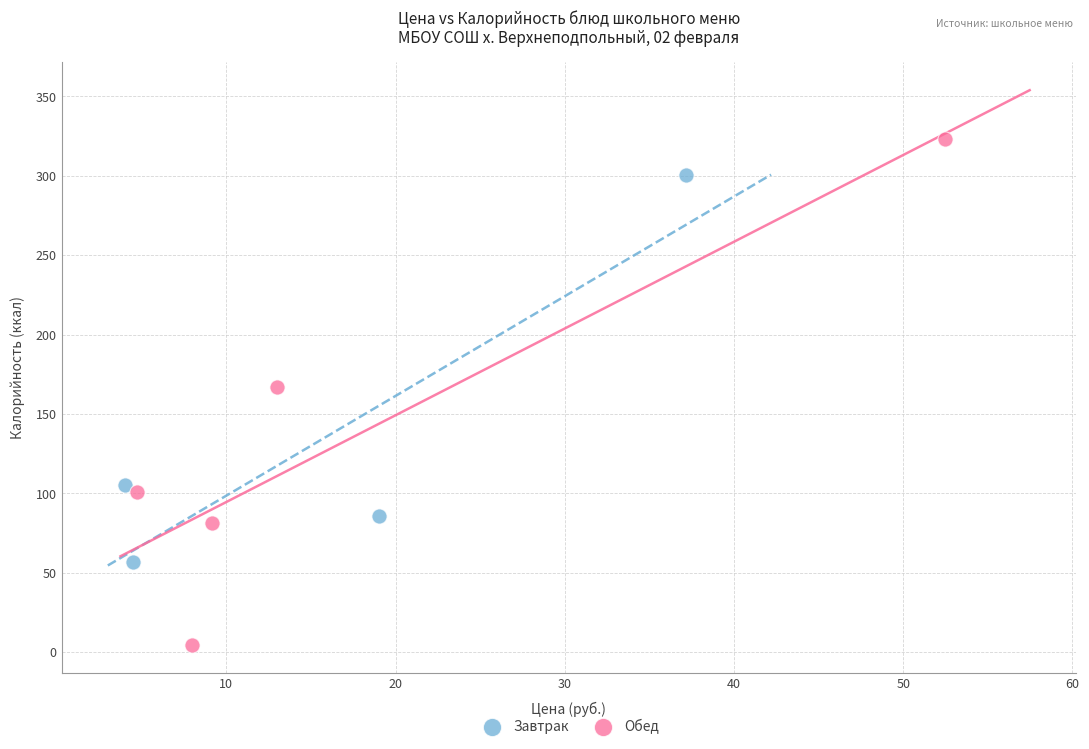

Which series contains the highest Y value?

Обед